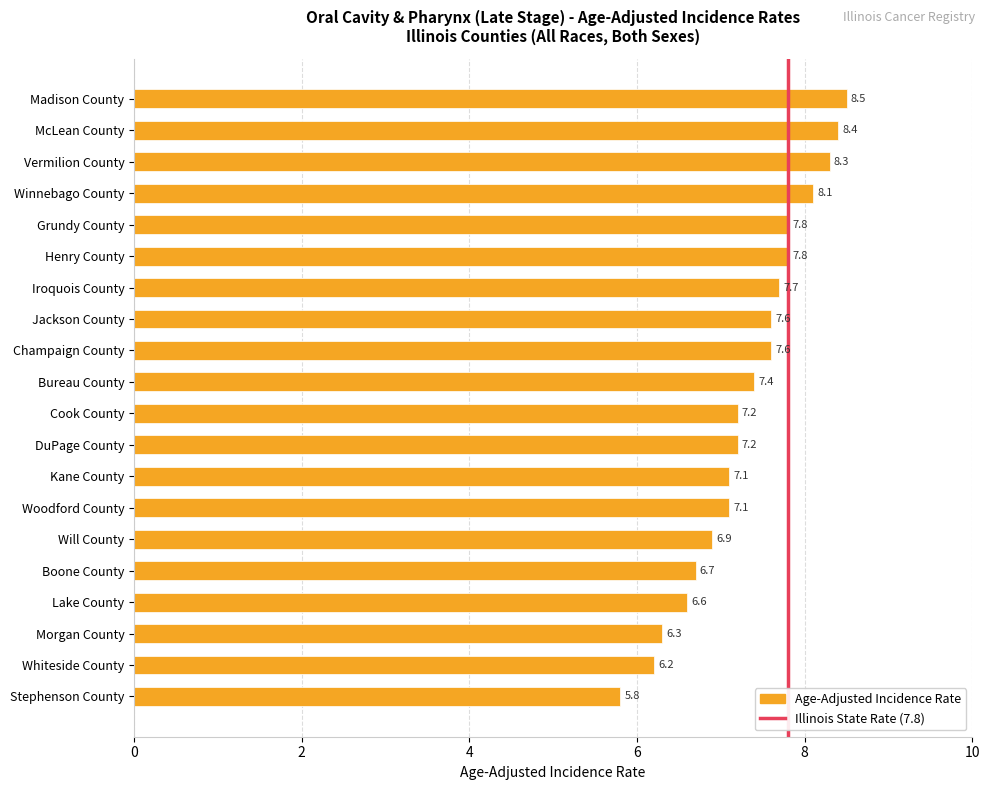

How many values are below 7?

6